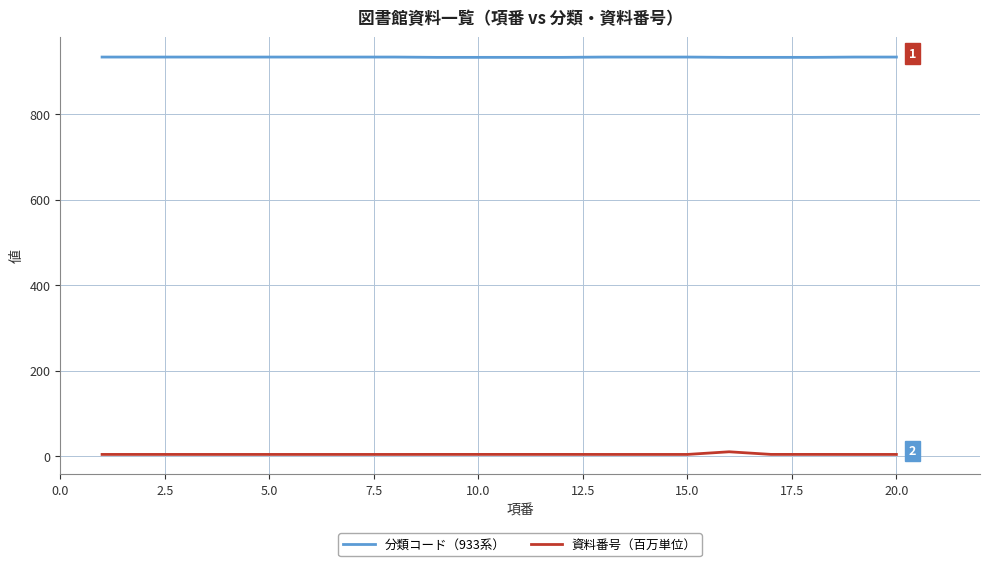

Which series has the largest total across all categories?

分類コード（933系）